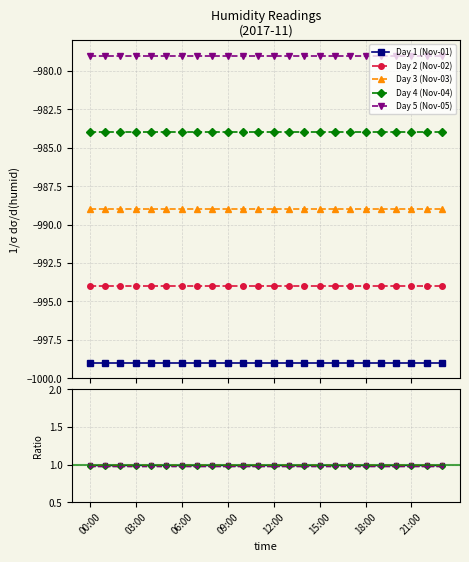

Which has a higher value, 19 or 14?

19